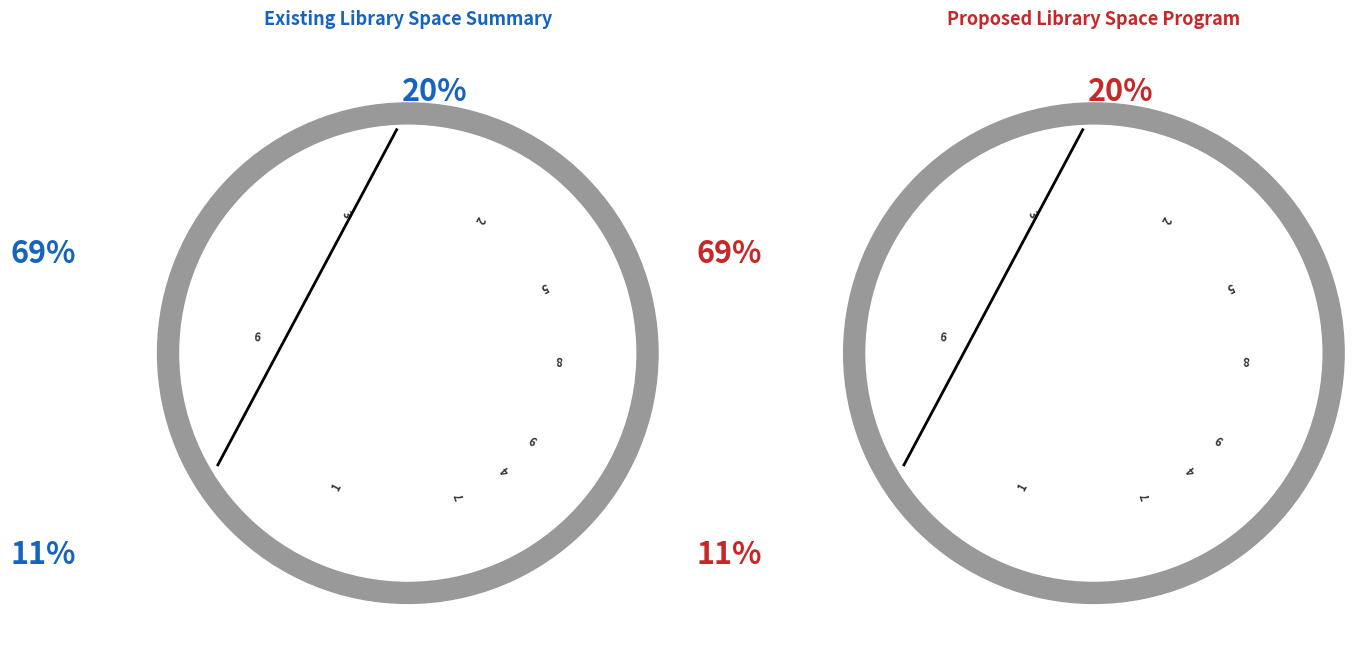

Does 2 represent more than half of the total?

No